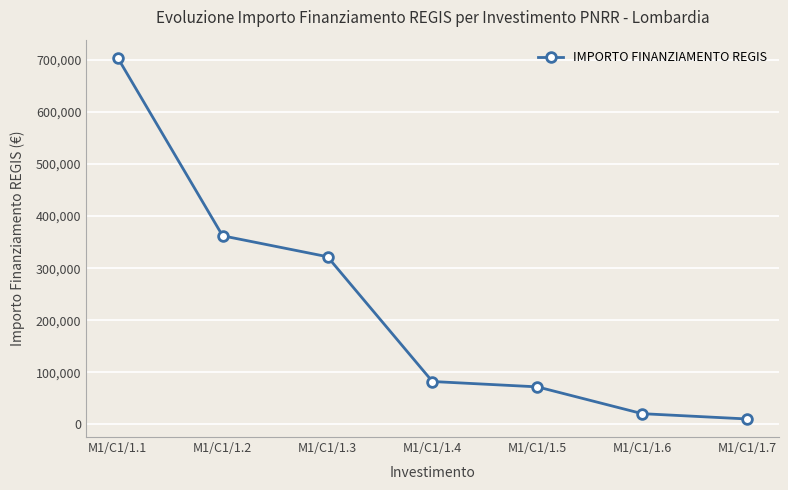

How many lines are shown in the chart?

1